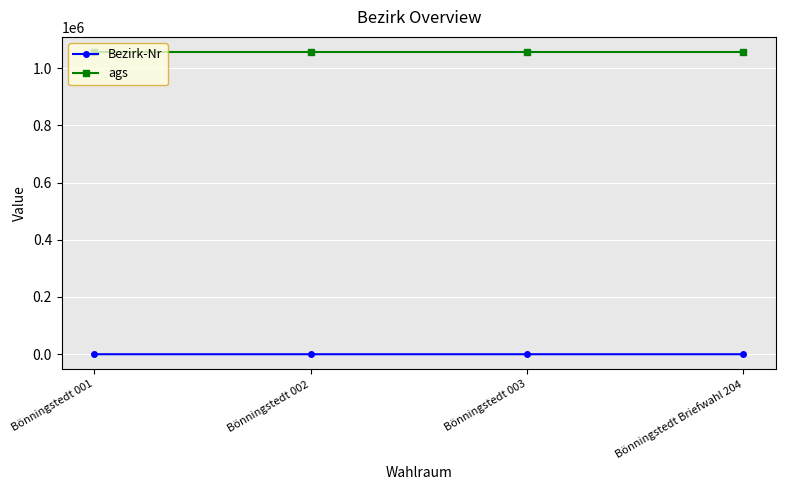

Which series has the largest total across all categories?

ags